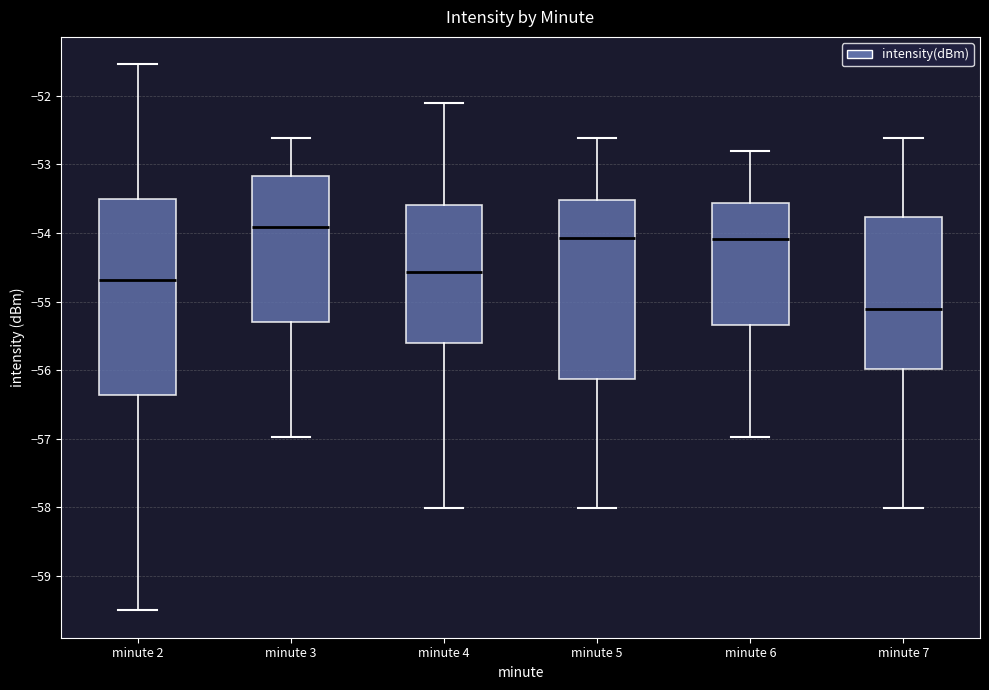

Reading left to right, transcribe this box plot: for each box, give where its median line is, the range the box spans, and where its two whiskers end, as read against the y-axis. The values are not printed on the chart, so give them approximately, as read against the axis.

minute 2: median -54.7, box -56.4 to -53.5, whiskers -59.5 to -51.5
minute 3: median -53.9, box -55.3 to -53.2, whiskers -57.0 to -52.6
minute 4: median -54.6, box -55.6 to -53.6, whiskers -58.0 to -52.1
minute 5: median -54.1, box -56.1 to -53.5, whiskers -58.0 to -52.6
minute 6: median -54.1, box -55.3 to -53.6, whiskers -57.0 to -52.8
minute 7: median -55.1, box -56.0 to -53.8, whiskers -58.0 to -52.6